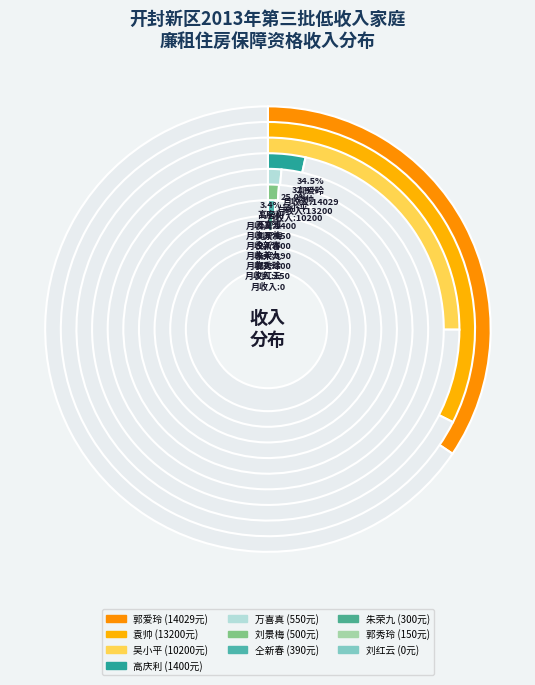

What is the ratio of the value at 郭秀玲 to the value at 朱荣九?

0.5